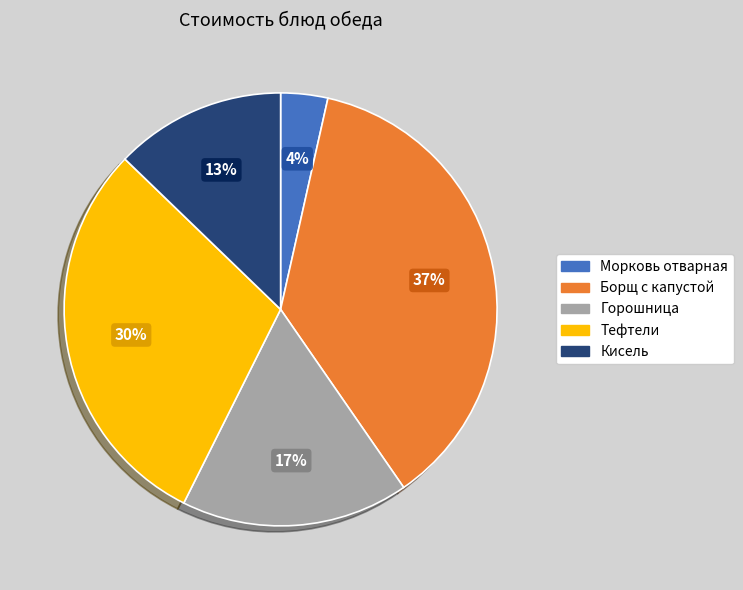

To the nearest percent, what is the average slice percentage?

20%